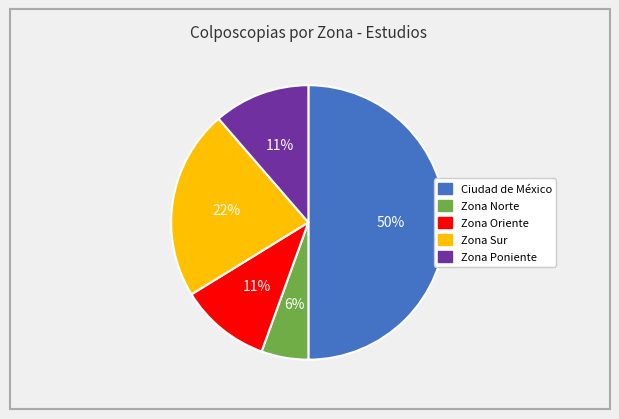

Is it true that Zona Oriente is 11% of the pie?

True